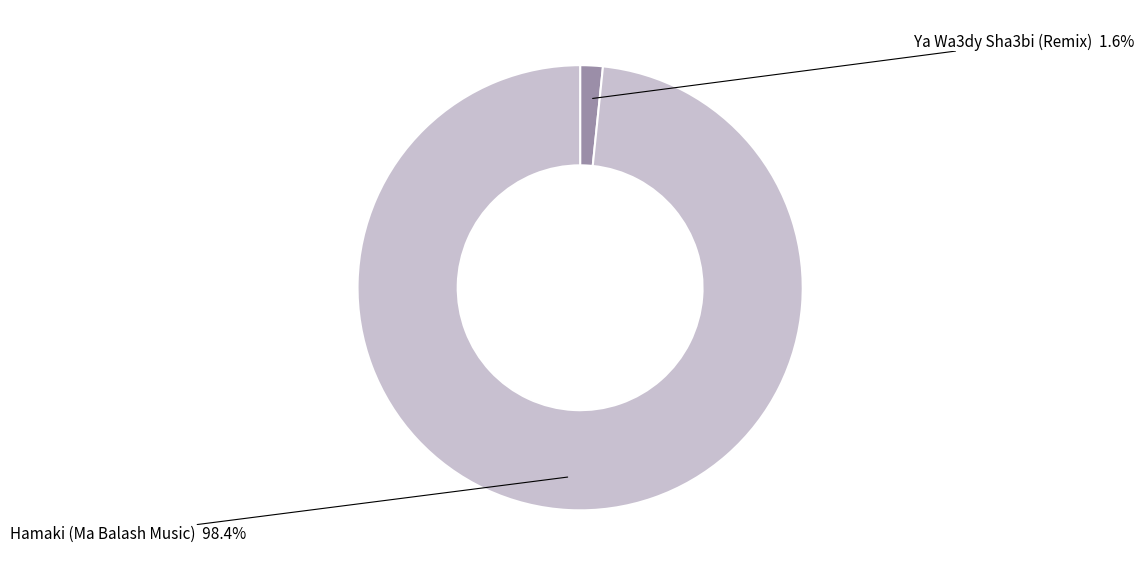

Count the number of slices in the pie.

2